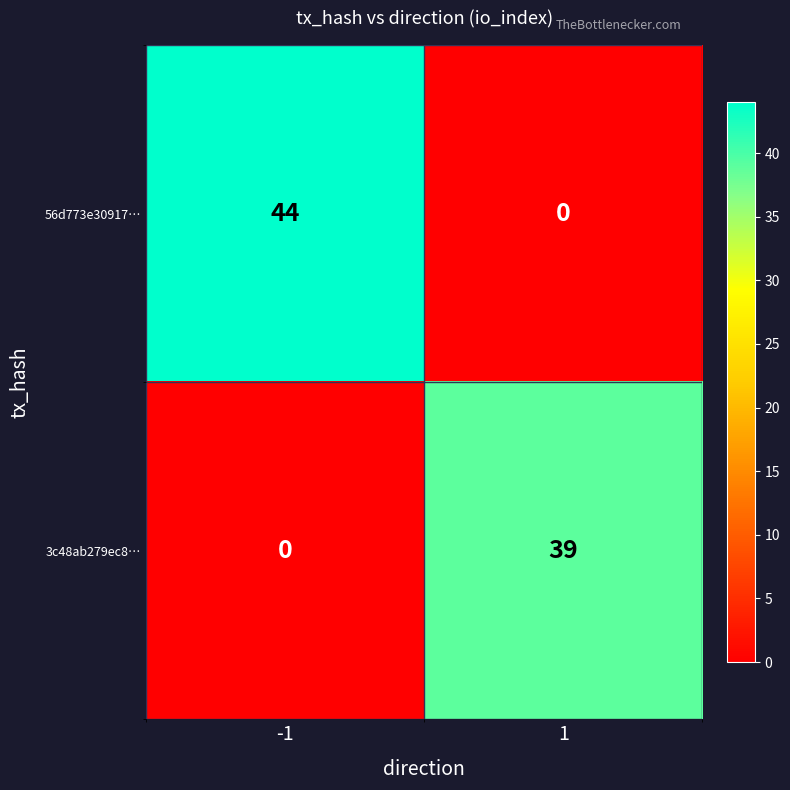

Which series has the largest total across all categories?

56d773e30917…